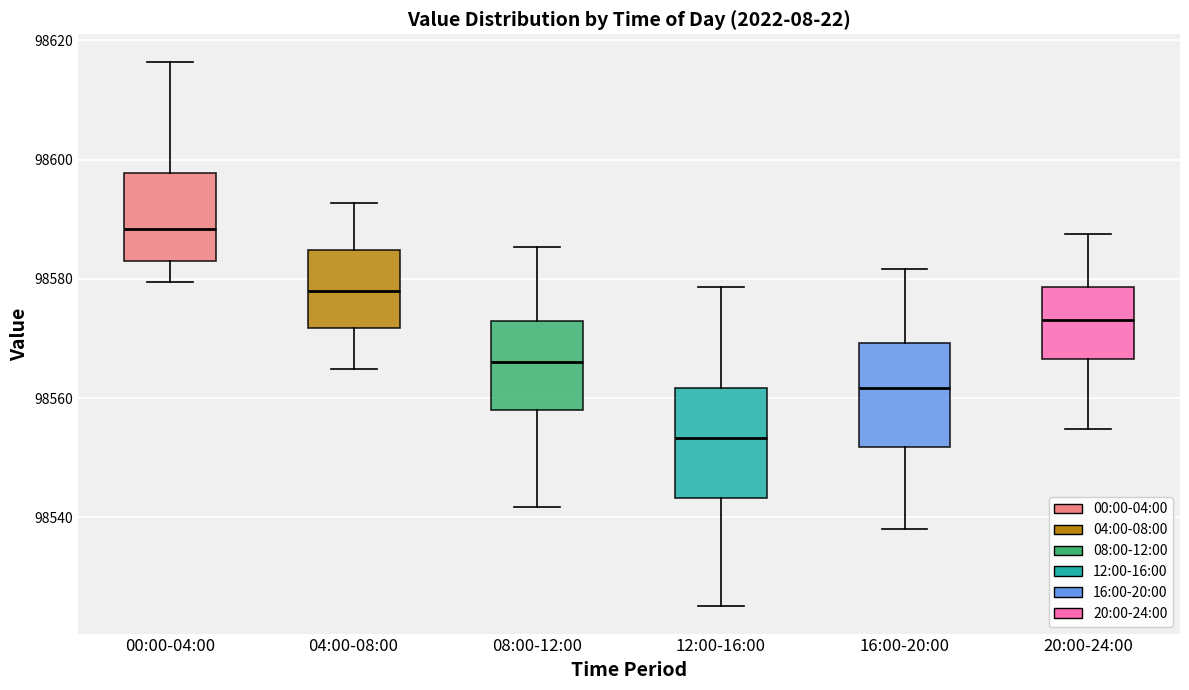

Where is the lower edge of the box for 12:00-16:00 on the y-axis? The values are not printed on the chart, so give them approximately, as read against the axis.

98544